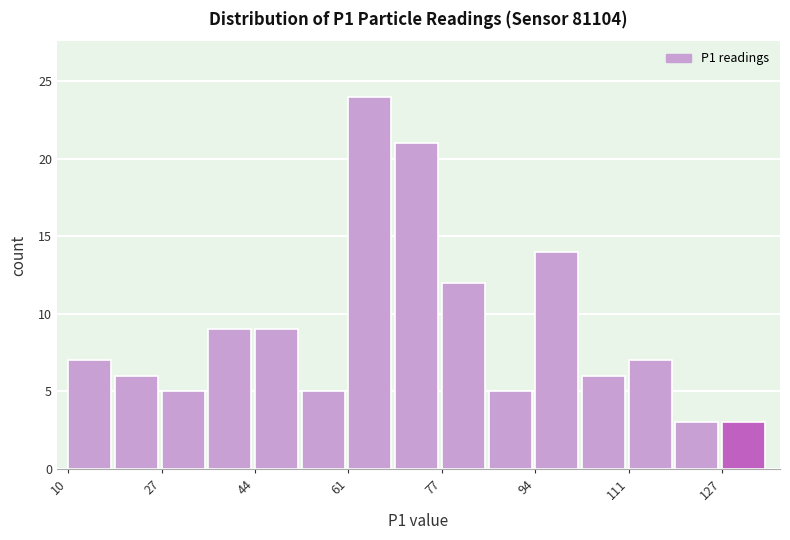

How tall is the bar that spans 36 to 44 on the x-axis? Neither the bar edges nor the heights are printed on the chart, so give them approximately, as read against the axes.

9